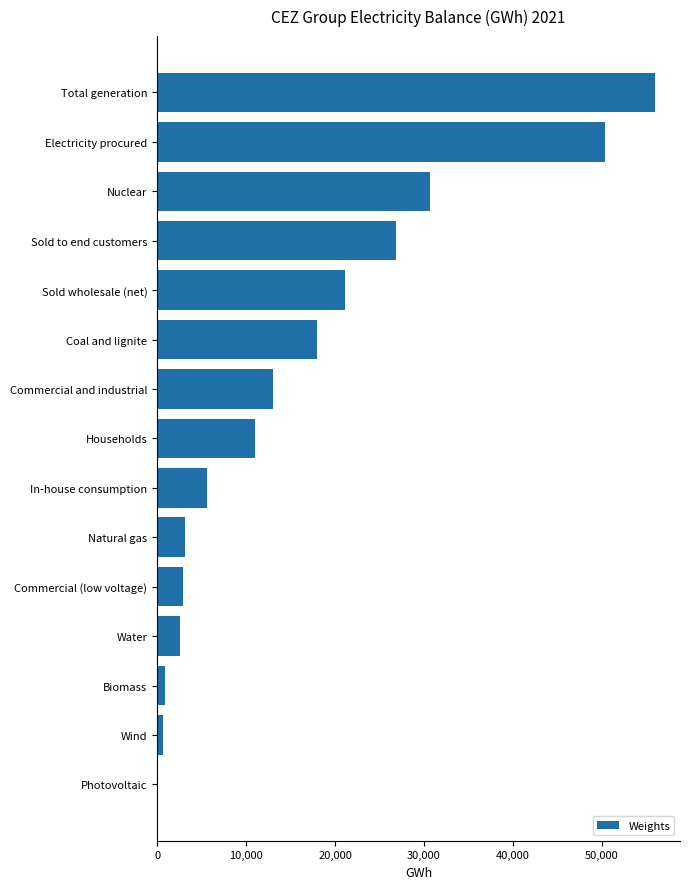

What is the approximate value at Sold to end customers?

26831.5